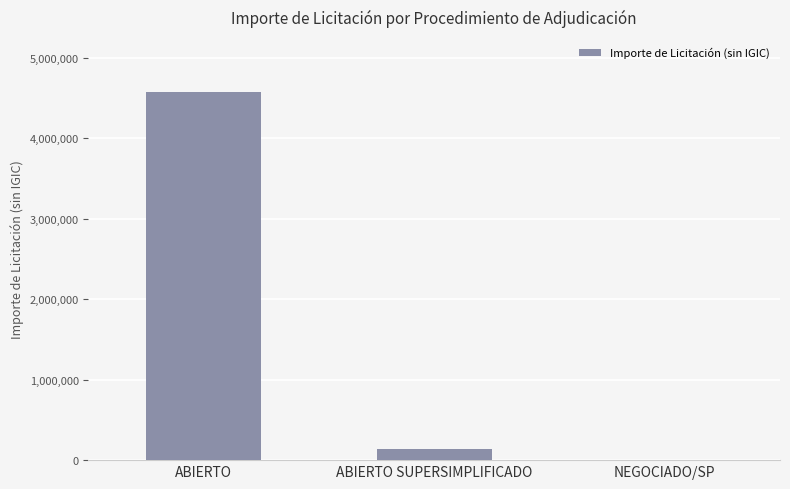

Reading right to left, list all the values displayed in this chart.

2805.0	133839.0	4571383.2